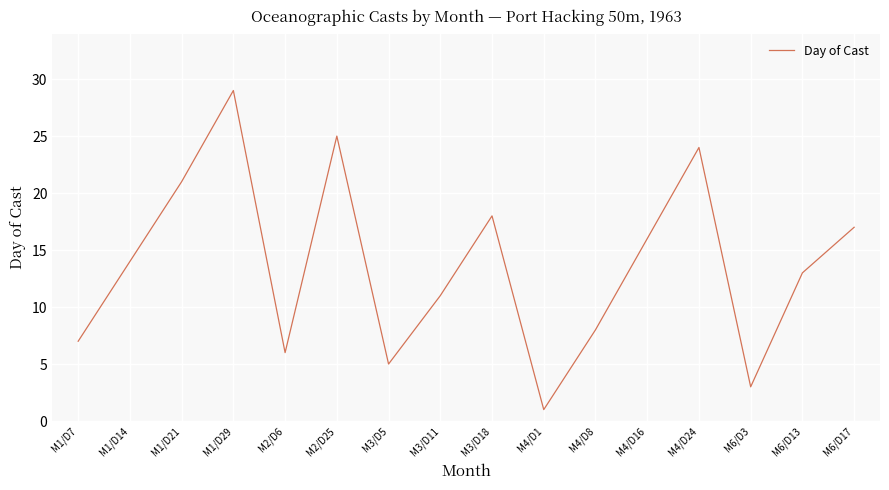

The chart shows a value of 6 at M3/D11. True or false?

False